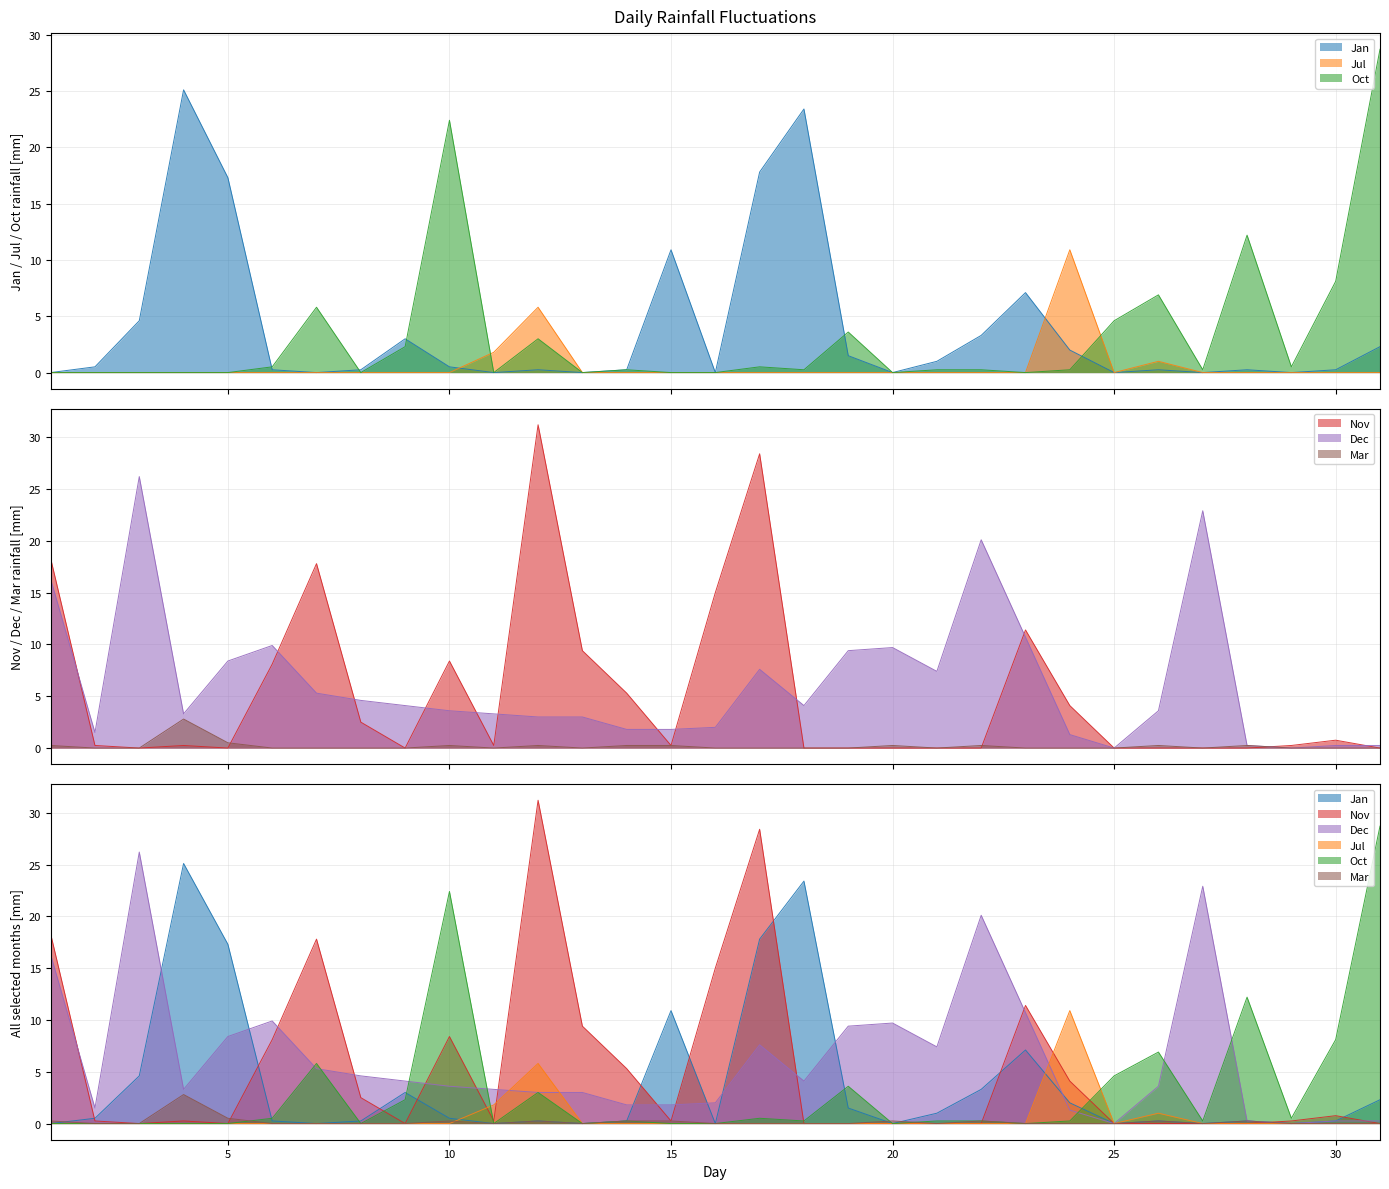

After their last crossing, which series has the higher values: Dec or Jan?

Jan